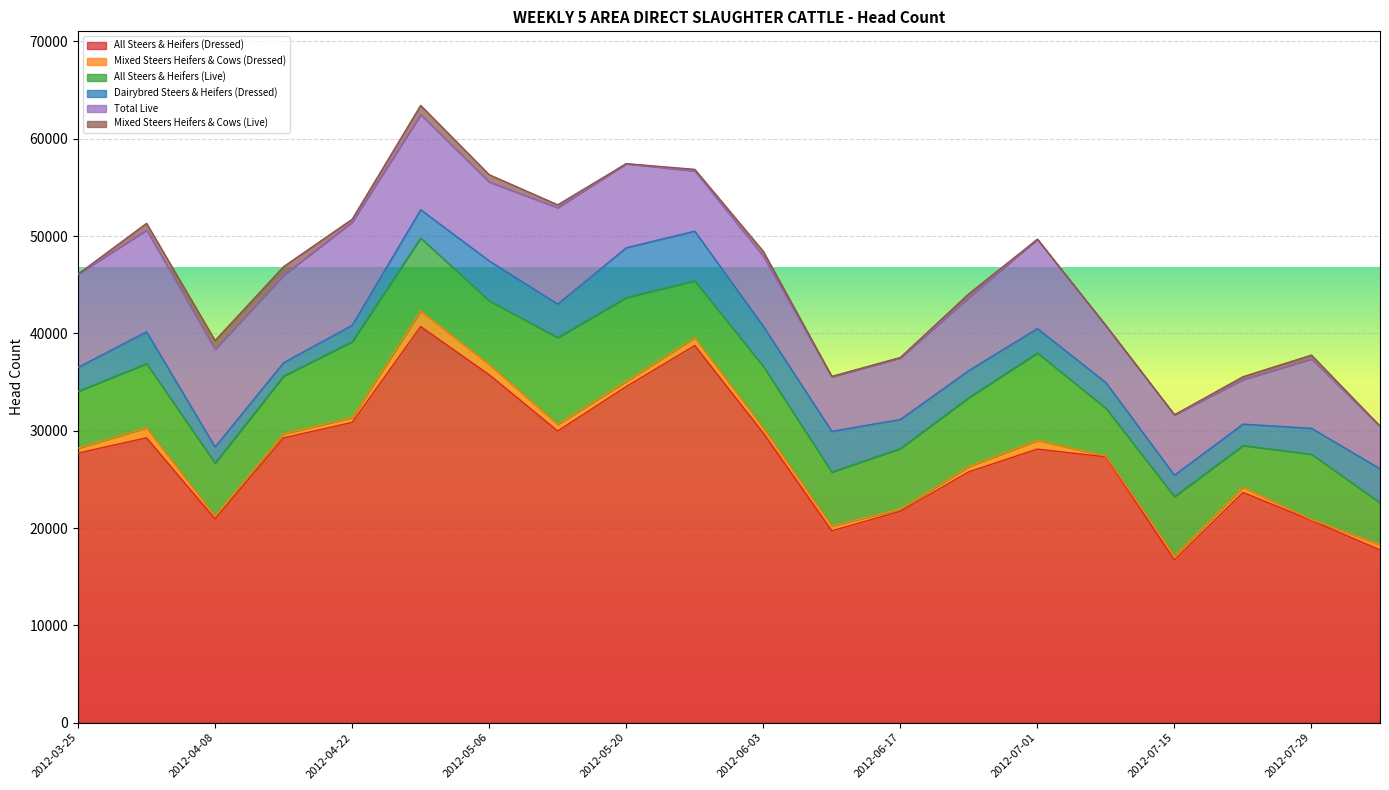

How many data points in Dairybred Steers & Heifers (Dressed) are less than 2902?

10